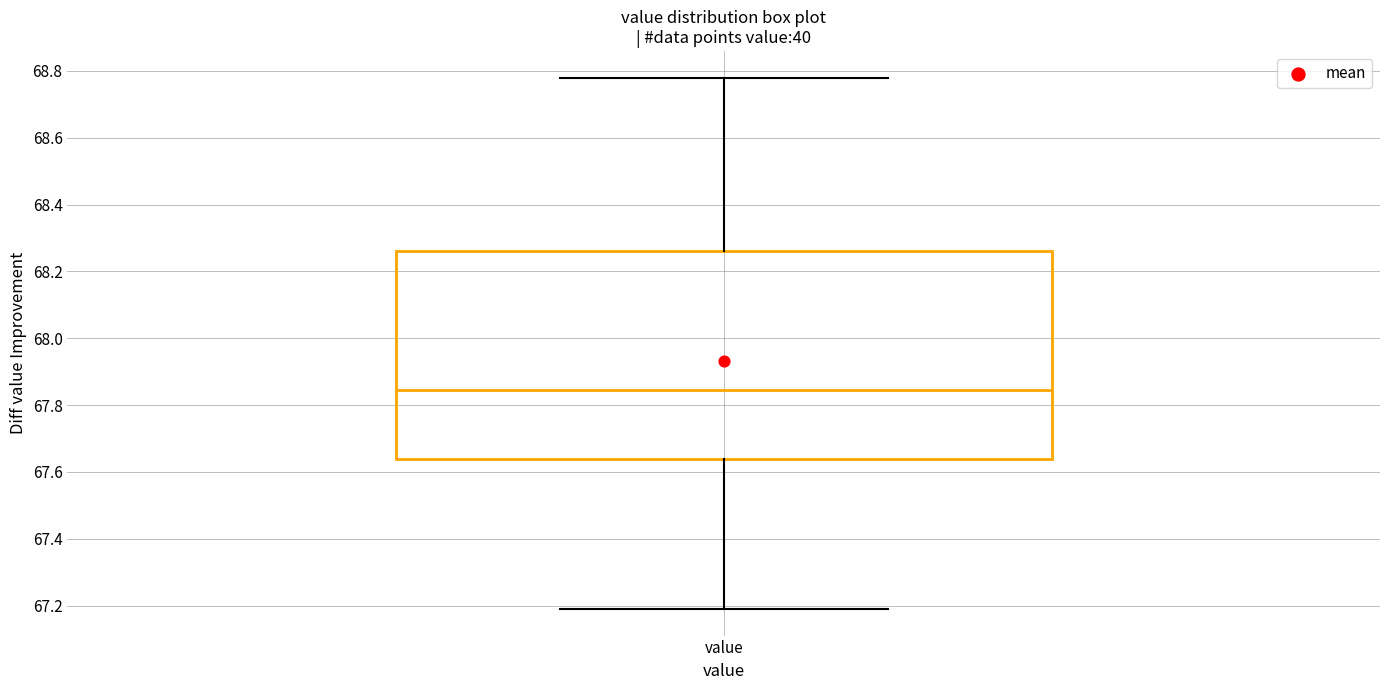

Transcribe this box plot: give where the median line is, the range the box spans, and where the two whiskers end, as read against the y-axis. The values are not printed on the chart, so give them approximately, as read against the axis.

median 67.84, box 67.64 to 68.26, whiskers 67.20 to 68.78